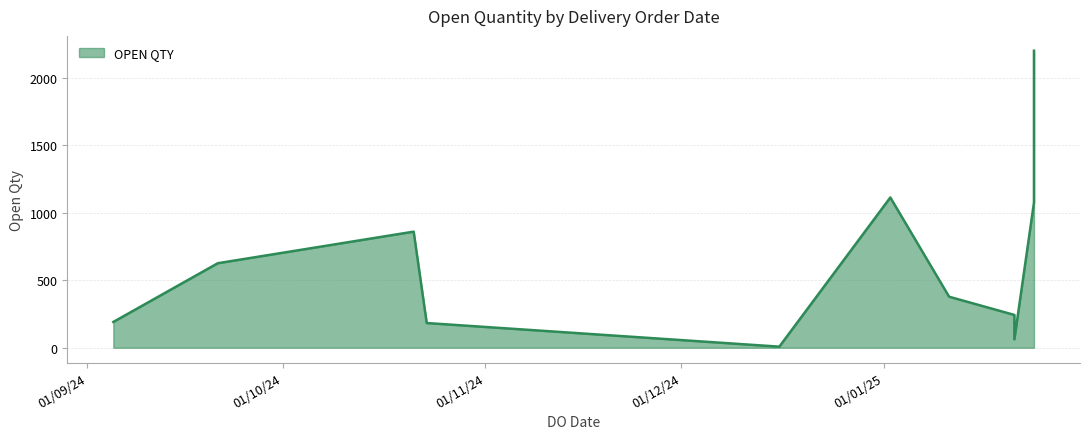

At which category does the chart reach its peak across all series?

24/01/2025